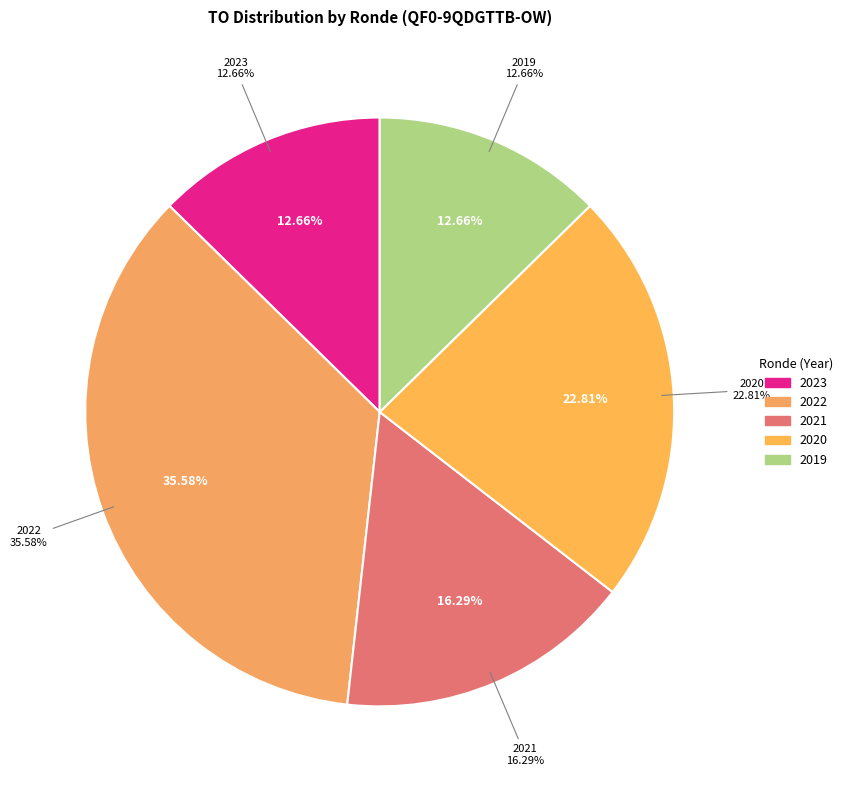

Does any single category account for the majority?

No